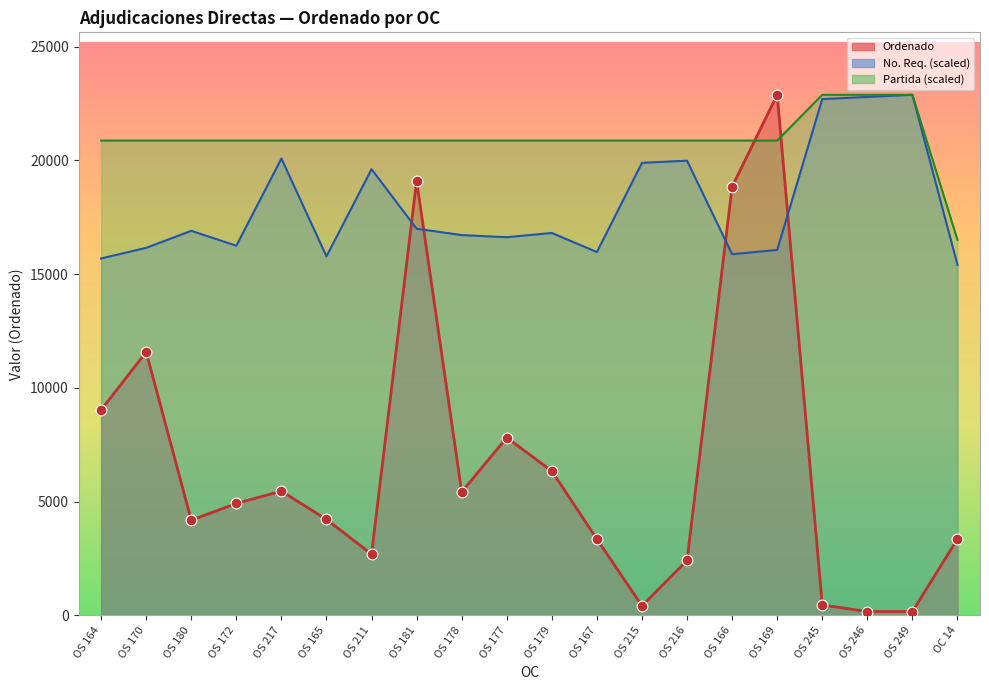

What is the total value across all series at OS 216?

43273.7